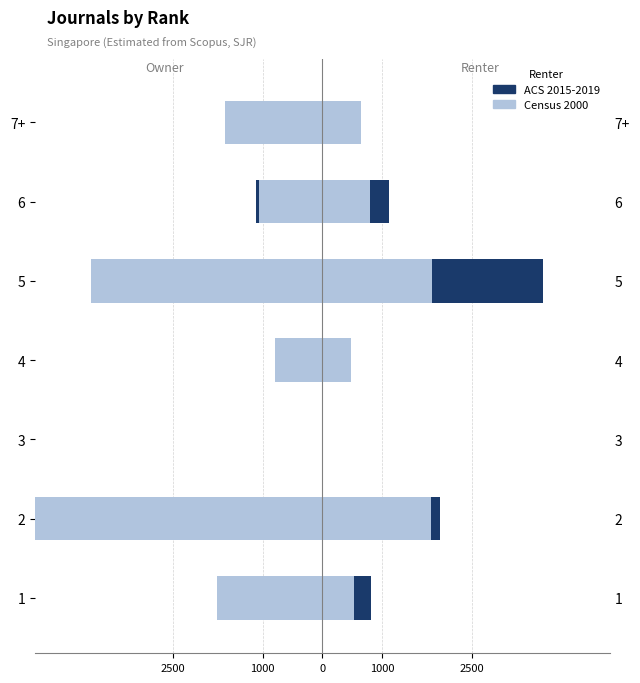

Which series has the largest range (max minus min)?

Census 2000